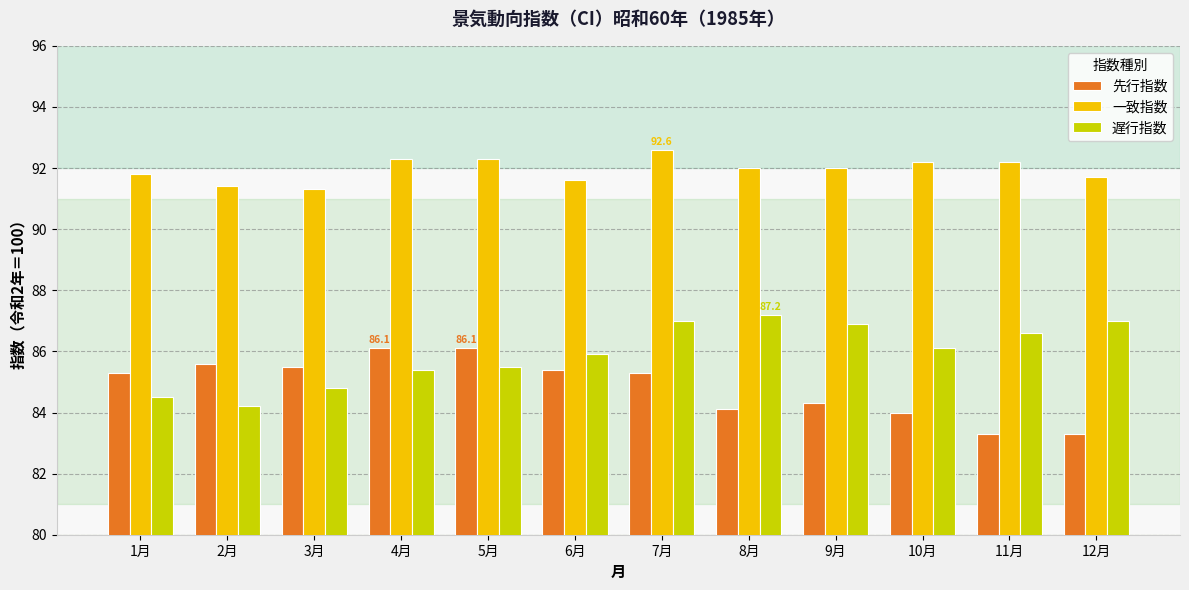

At how many categories does at least one series exceed 86?

12